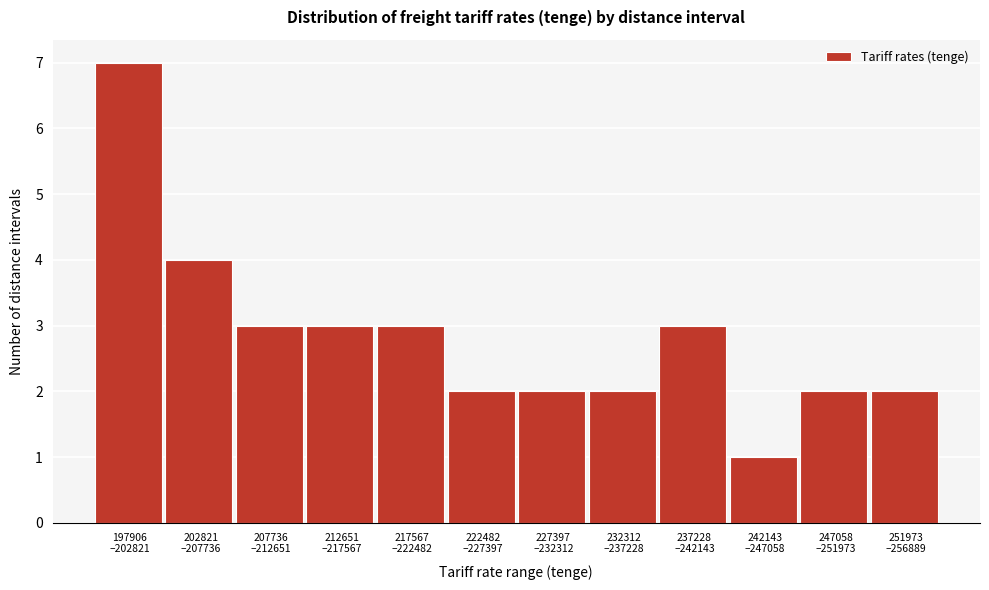

Reading left to right, list all the values displayed in this chart.

7	4	3	3	3	2	2	2	3	1	2	2